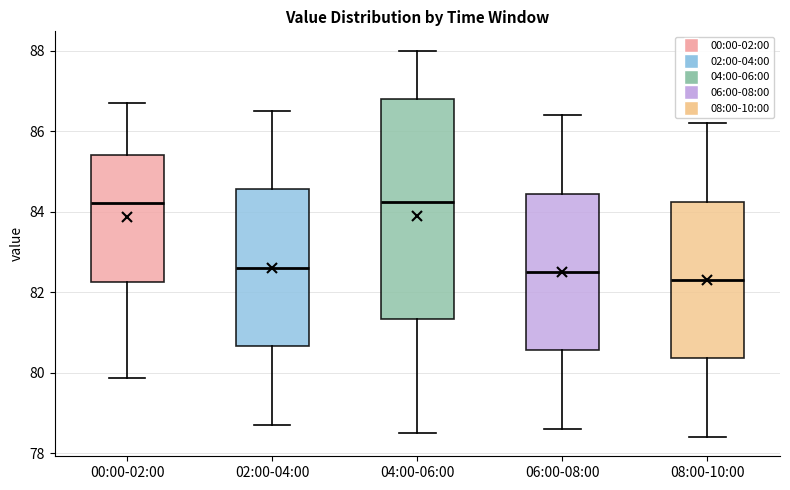

Reading left to right, transcribe this box plot: for each box, give where its median line is, the range the box spans, and where its two whiskers end, as read against the y-axis. The values are not printed on the chart, so give them approximately, as read against the axis.

00:00-02:00: median 84.2, box 82.2 to 85.4, whiskers 79.8 to 86.8
02:00-04:00: median 82.6, box 80.6 to 84.6, whiskers 78.8 to 86.6
04:00-06:00: median 84.2, box 81.4 to 86.8, whiskers 78.6 to 88.0
06:00-08:00: median 82.6, box 80.6 to 84.4, whiskers 78.6 to 86.4
08:00-10:00: median 82.4, box 80.4 to 84.2, whiskers 78.4 to 86.2